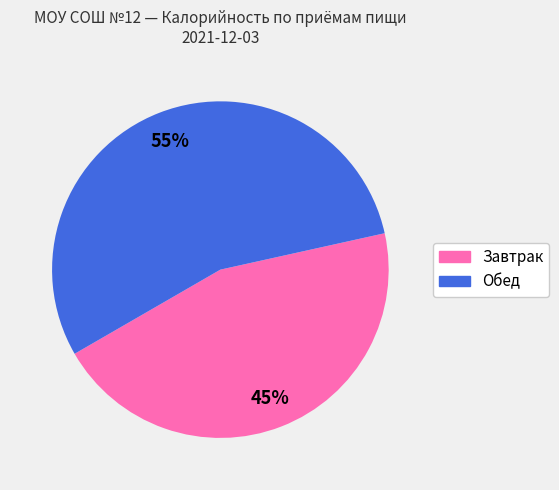

Is there any slice that represents more than half of the pie?

Yes